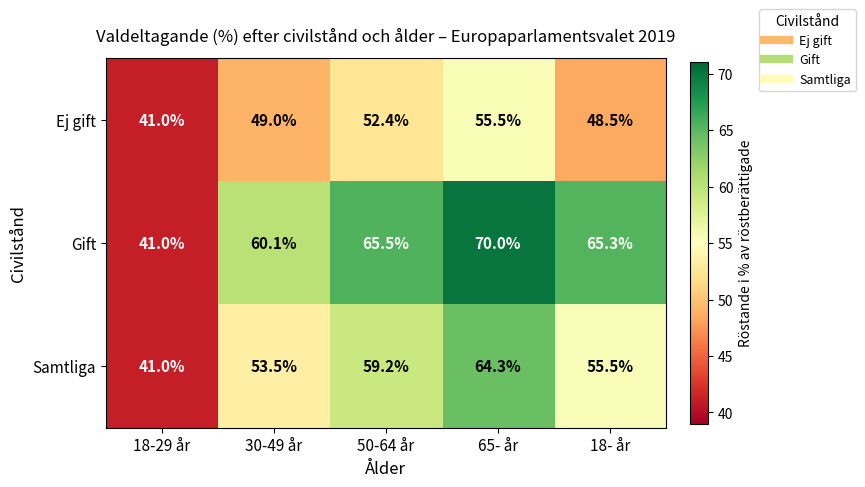

What is the approximate value of Gift at 50-64 år?

65.5